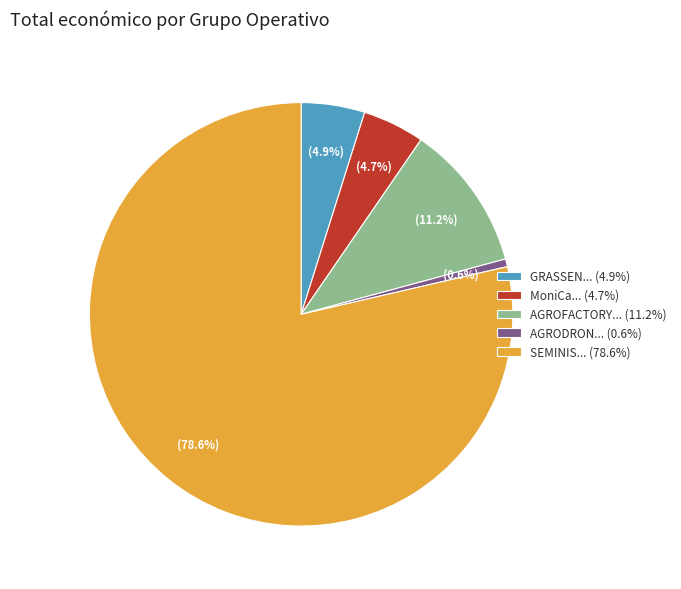

Combined, what portion of the pie is MoniCa... (4.7%) and SEMINIS... (78.6%)?

83.3%